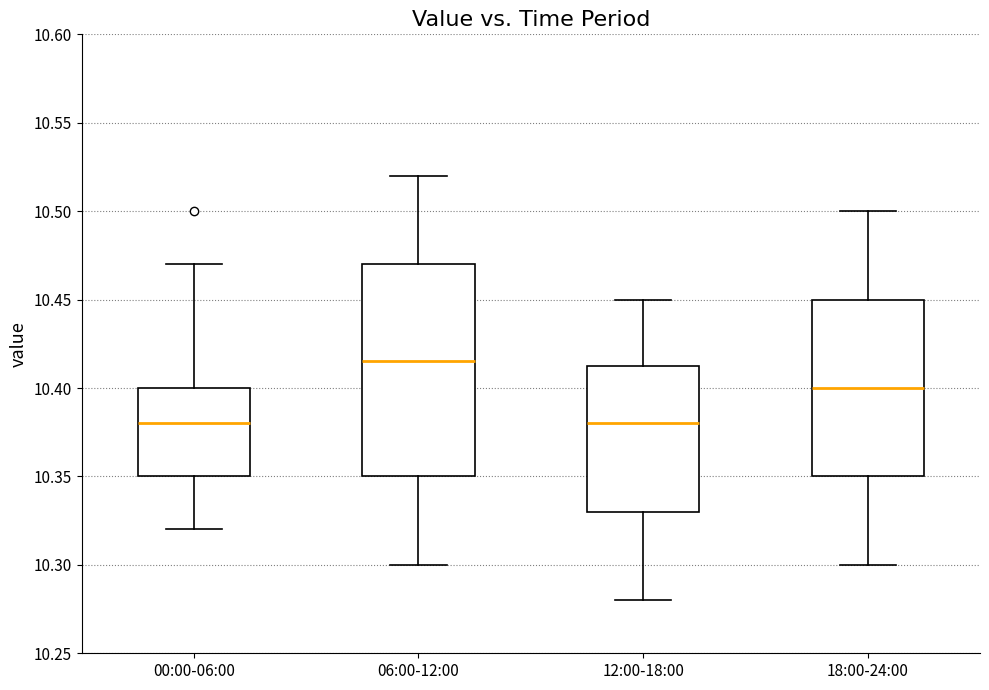

Reading left to right, read every box against the y-axis: the position of its median line, the range the box covers, and the ends of its whiskers. The values are not printed on the chart, so give them approximately, as read against the axis.

00:00-06:00: median 10.380, box 10.350 to 10.400, whiskers 10.320 to 10.470
06:00-12:00: median 10.415, box 10.350 to 10.470, whiskers 10.300 to 10.520
12:00-18:00: median 10.380, box 10.330 to 10.415, whiskers 10.280 to 10.450
18:00-24:00: median 10.400, box 10.350 to 10.450, whiskers 10.300 to 10.500